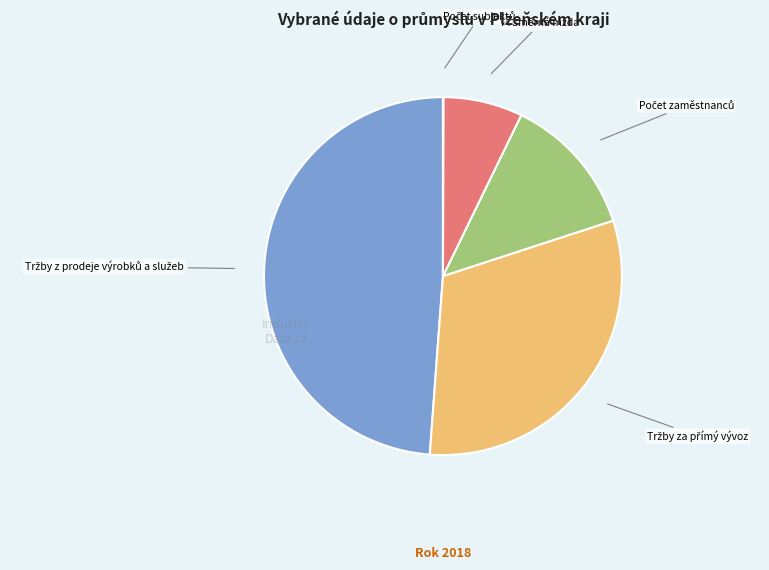

Is there any slice that represents more than half of the pie?

No